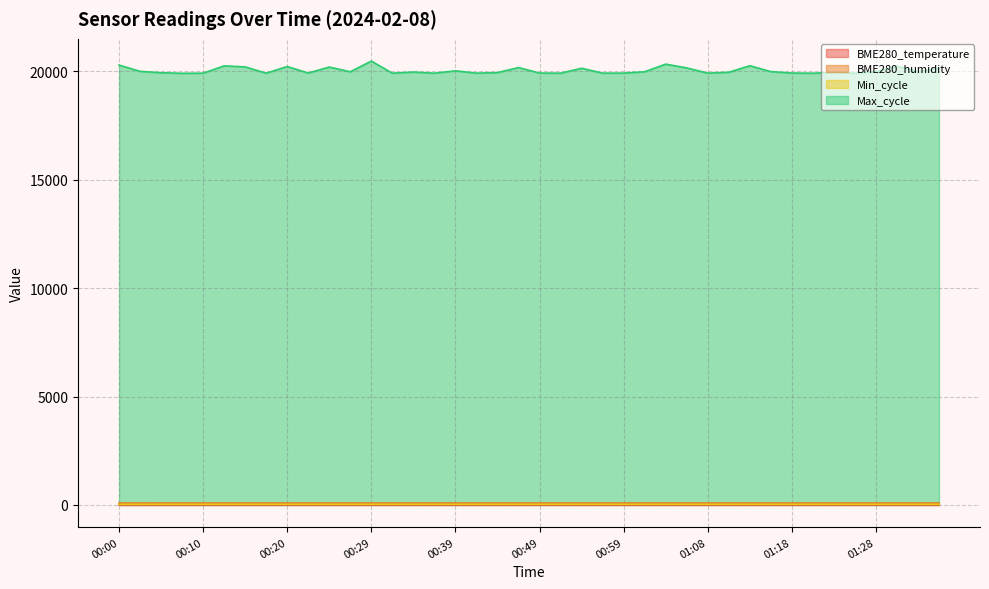

Is it true that Min_cycle equals 50.0 at 01:28?

False